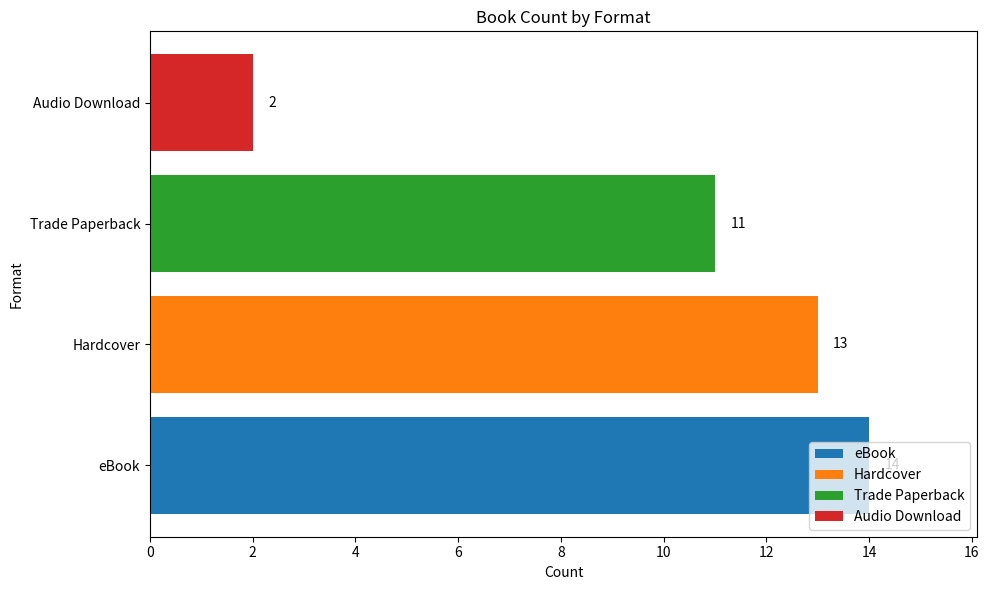

At which label is the value closest to 8?

Trade Paperback